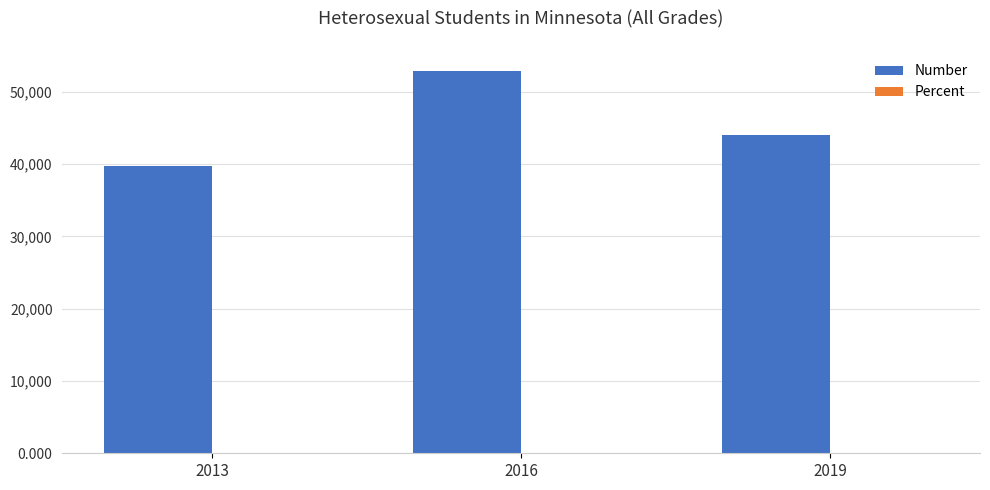

Which series has the largest total across all categories?

Number